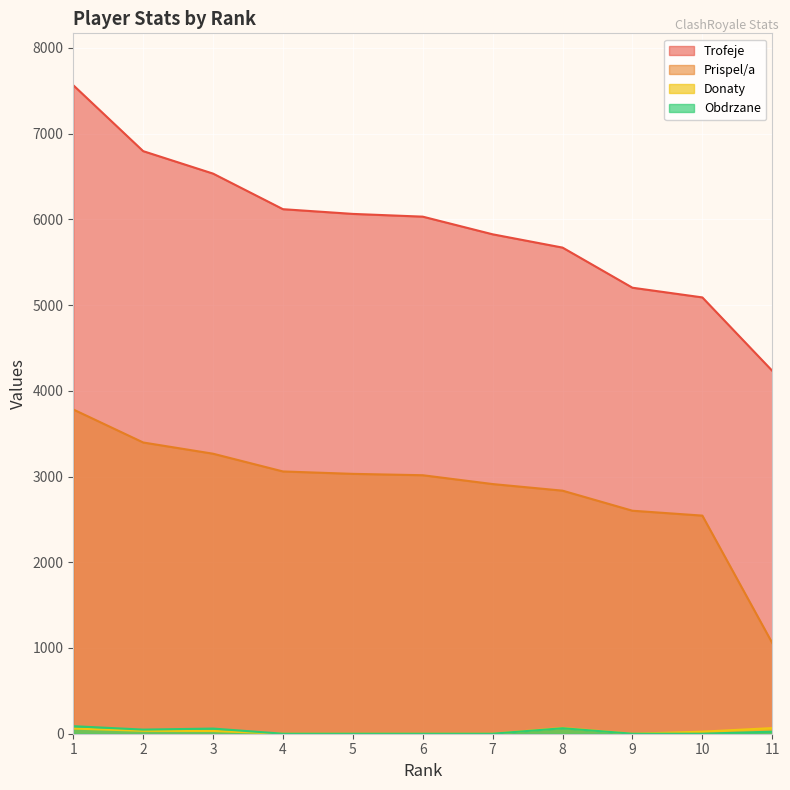

At which category does the chart reach its peak across all series?

1